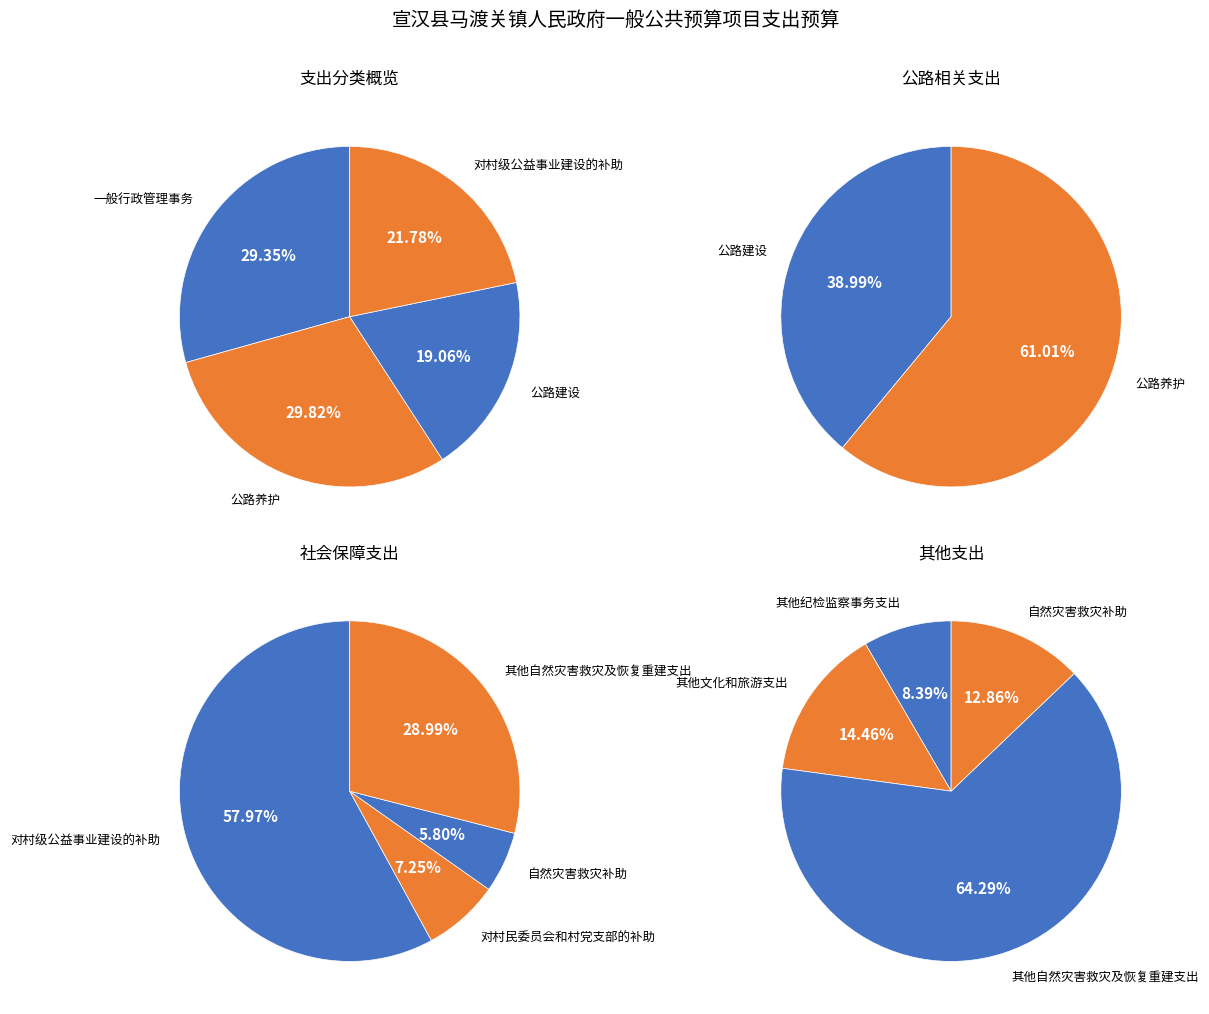

What is the smallest slice in the pie chart?

其他纪检监察事务支出